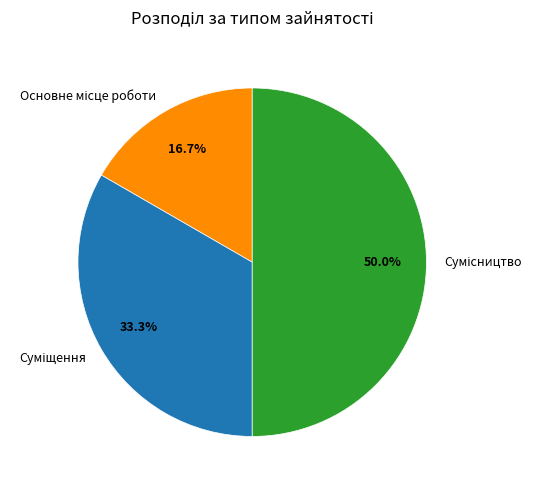

How many segments does this pie chart have?

3